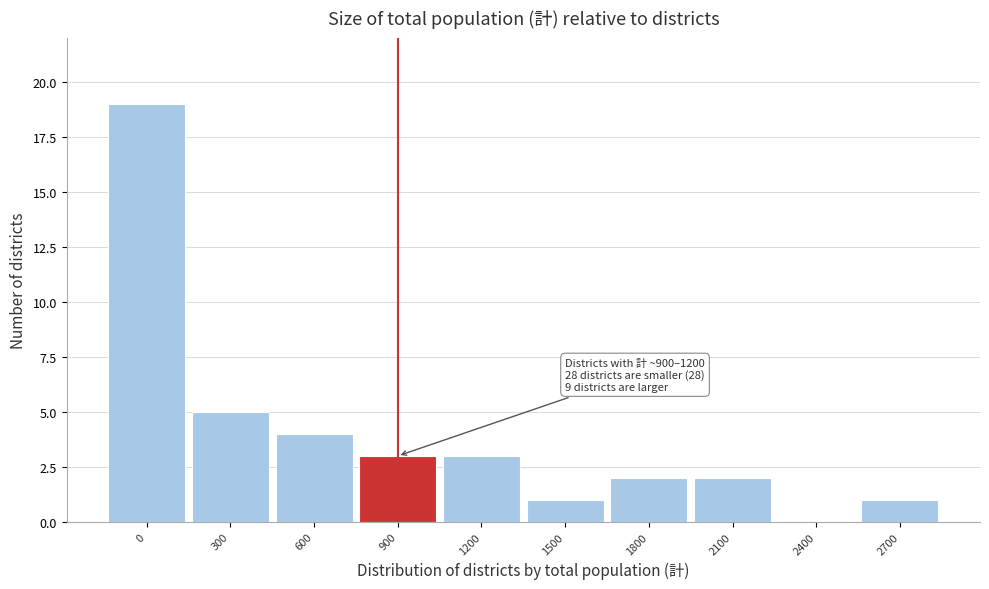

Reading left to right, extract all data points from this chart.

0=19	300=5	600=4	900=3	1200=3	1500=1	1800=2	2100=2	2400=0	2700=1